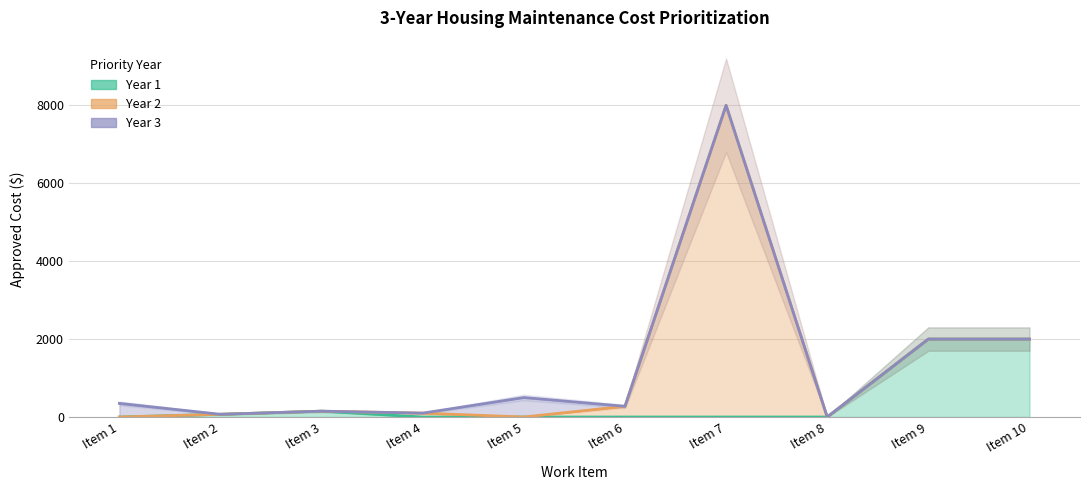

Is the value of Year 3 at Item 7 greater than the value of Year 1 at Item 6?

Yes